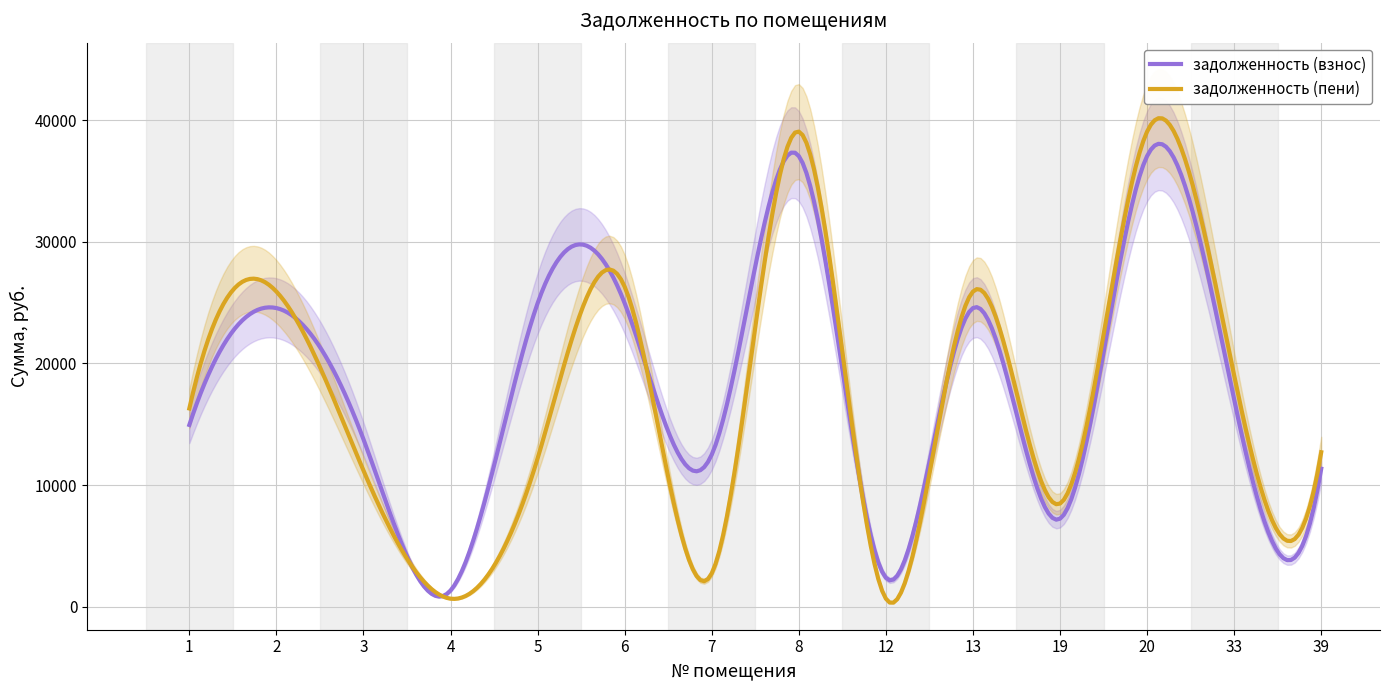

What is the value of the задолженность (пени) point at the 11th from the left?

8487.6